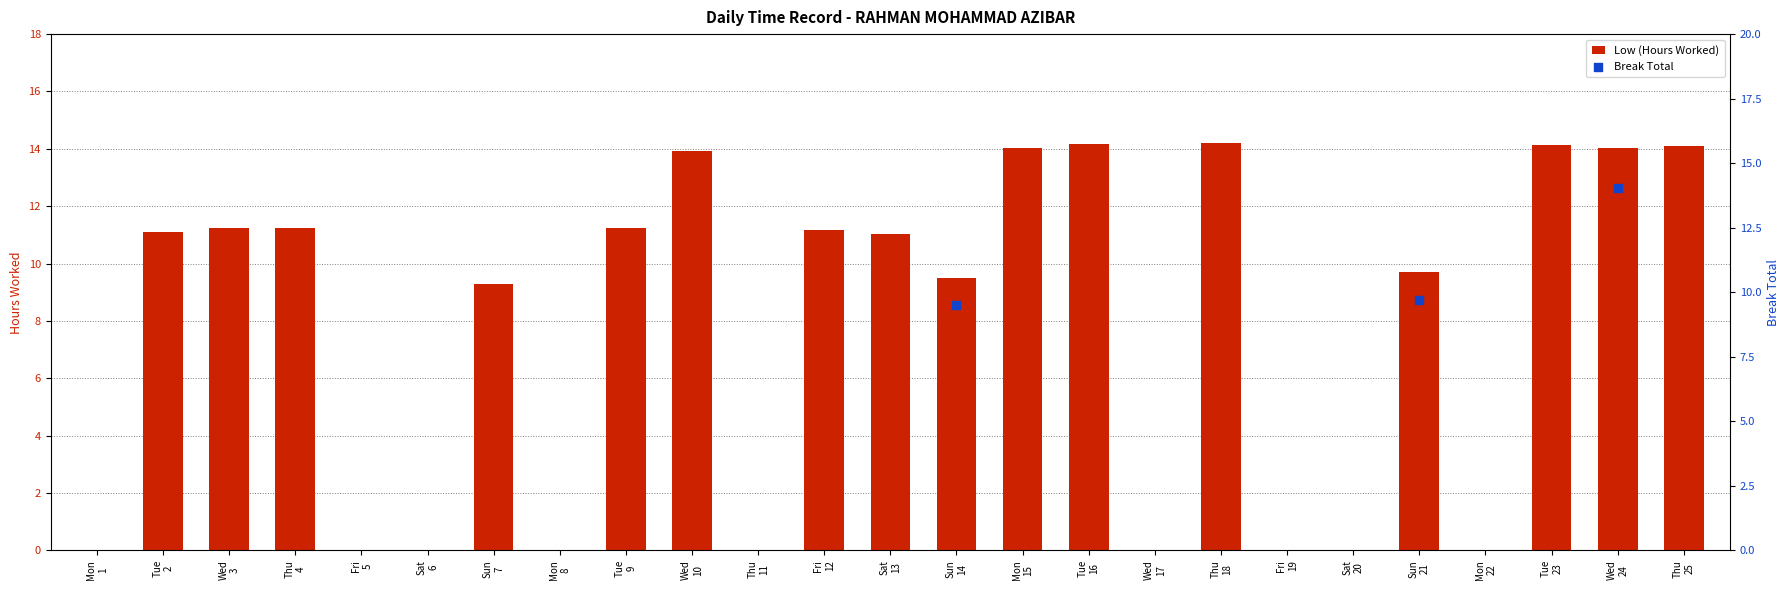

What are all the series names shown in the legend?

Low (Hours Worked), Break Total